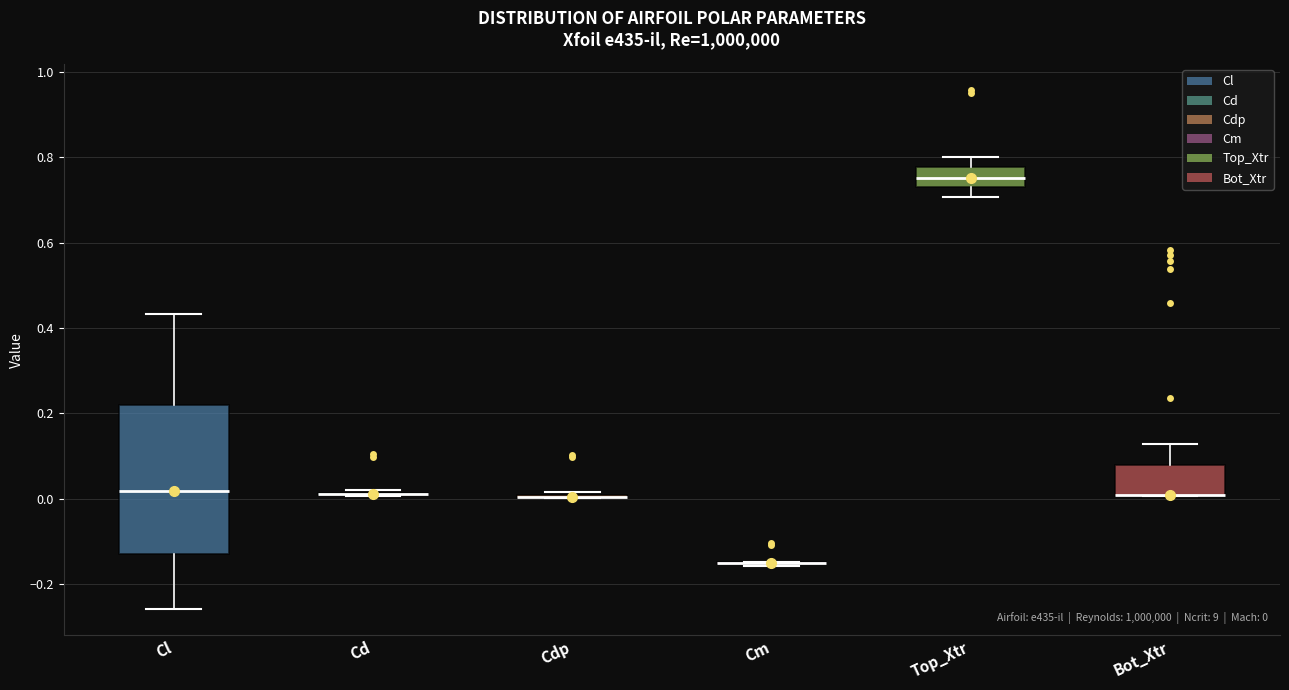

Comparing the boxes themselves (not the whiskers), which one is the tallest?

Cl